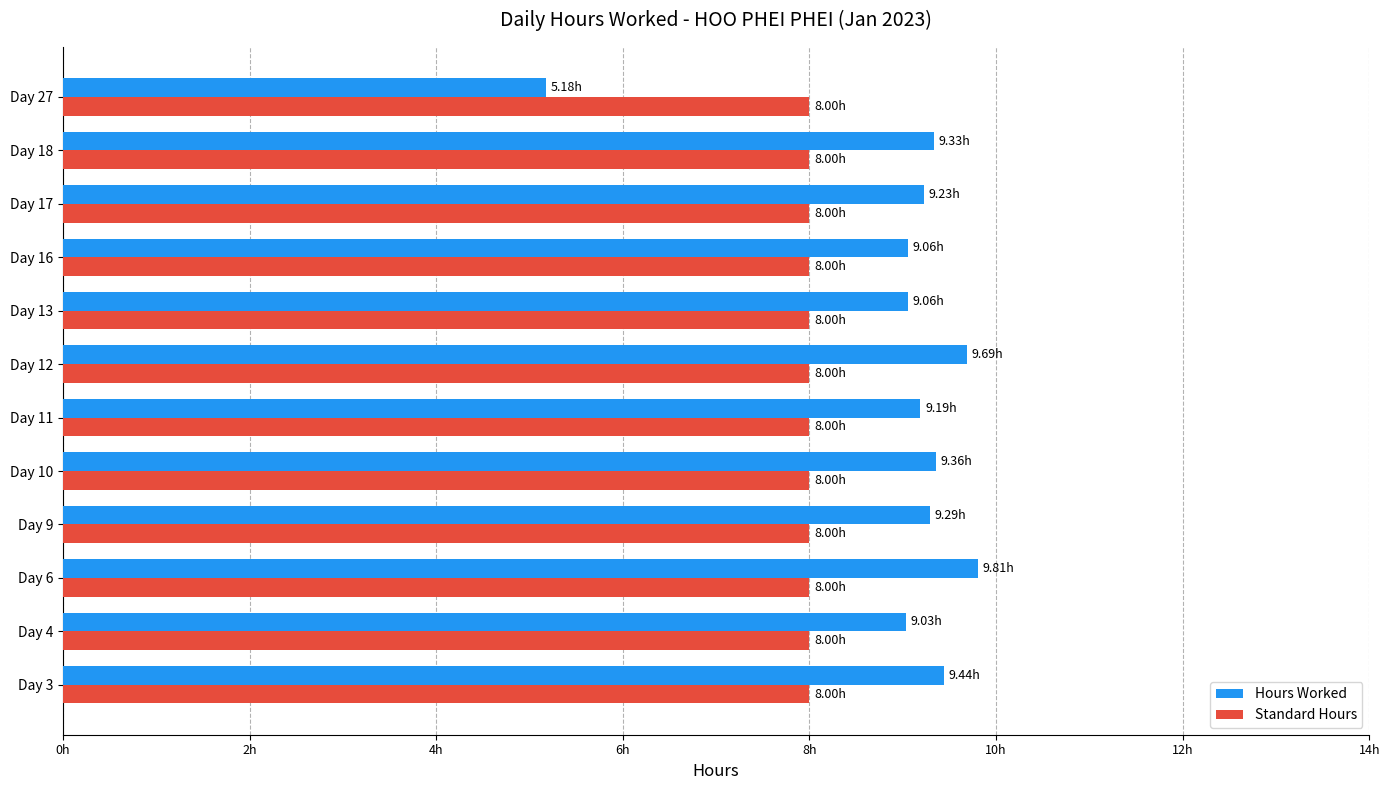

What is the value of the Hours Worked bar at the 1st from the left?

9.4